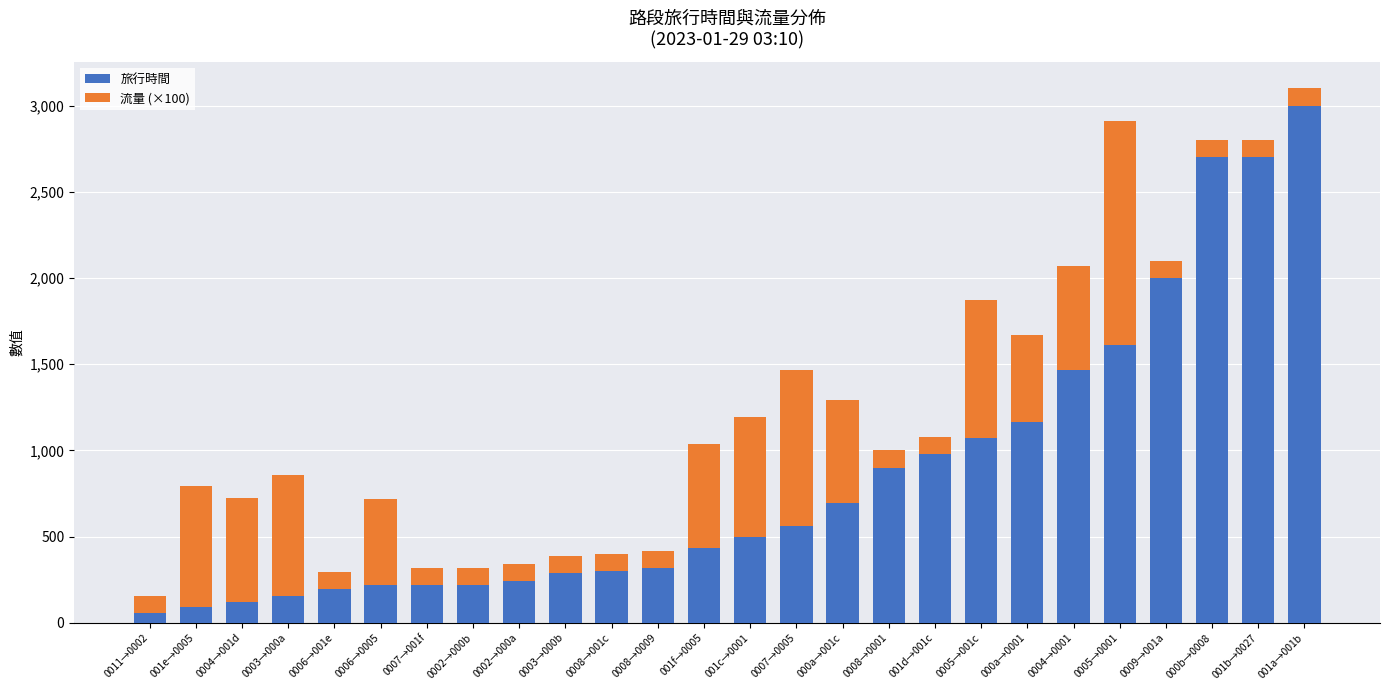

What is the highest value of the 旅行時間 series?

3000